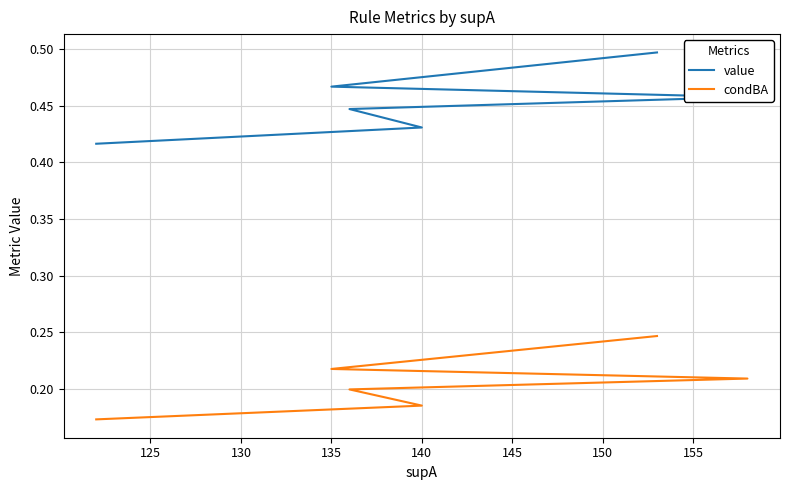

Reading left to right, transcribe all the data shown in this chart.

value: 0.5	0.5	0.5	0.4	0.4	0.4
condBA: 0.2	0.2	0.2	0.2	0.2	0.2